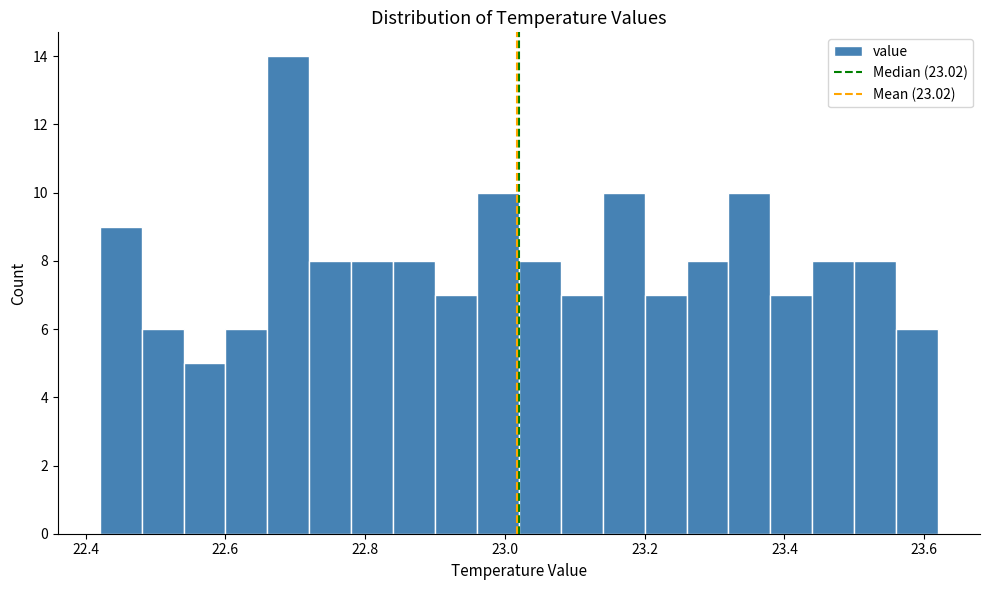

Read against the x-axis, roughly where is the centre of the tallest bar?

22.70